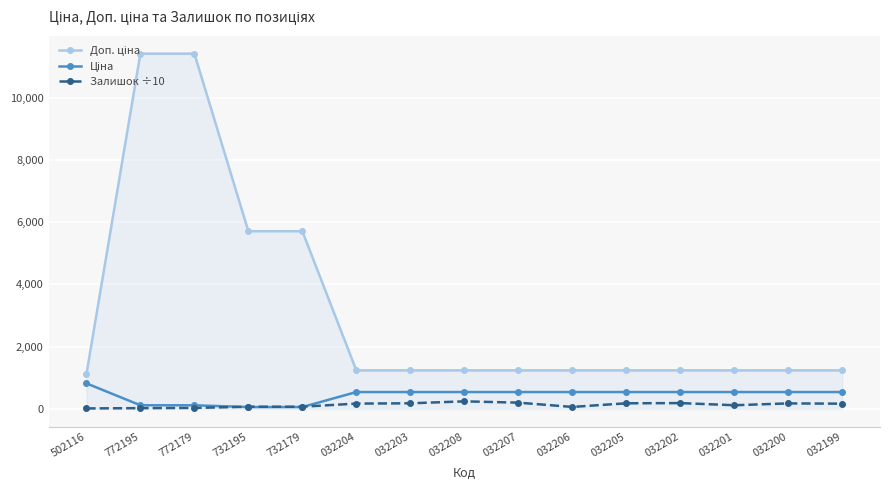

What position from the left is 032204?

6